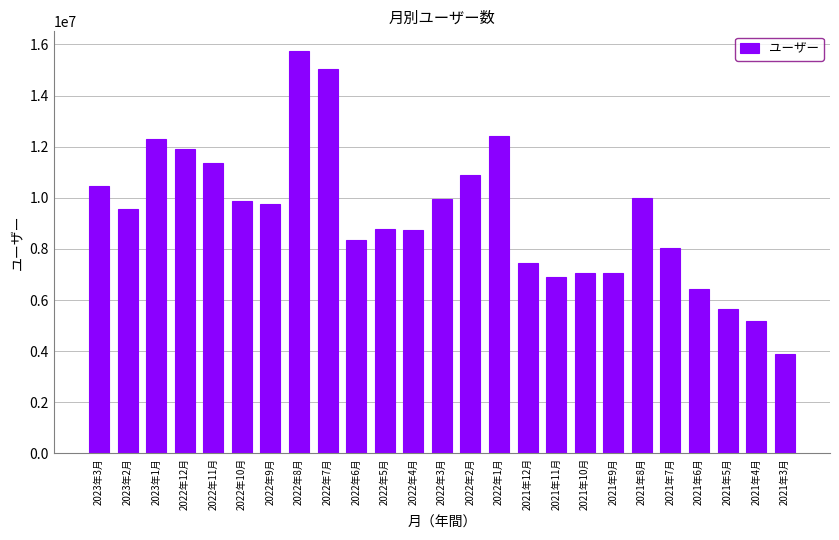

Does the chart contain any negative values?

No